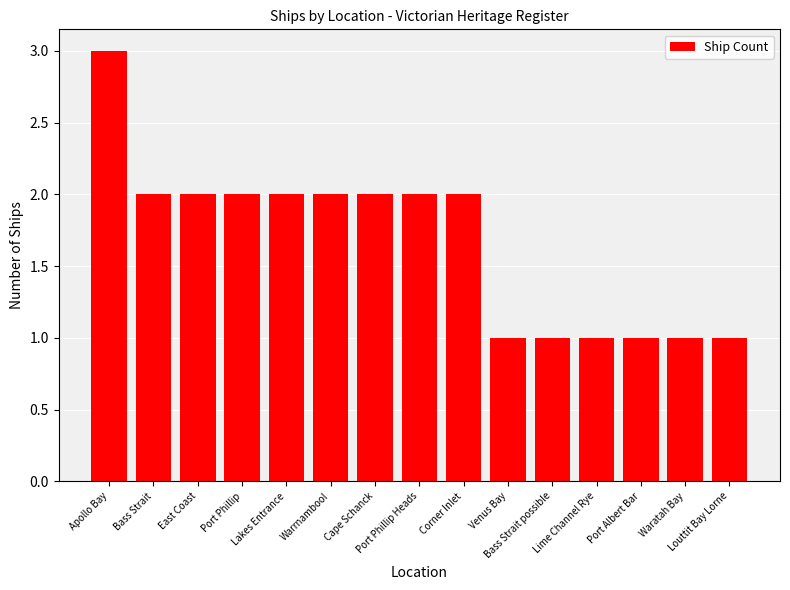

Reading left to right, list all the values displayed in this chart.

Apollo Bay=3	Bass Strait=2	East Coast=2	Port Phillip=2	Lakes Entrance=2	Warrnambool=2	Cape Schanck=2	Port Phillip Heads=2	Corner Inlet=2	Venus Bay=1	Bass Strait possible=1	Lime Channel Rye=1	Port Albert Bar=1	Waratah Bay=1	Louttit Bay Lorne=1